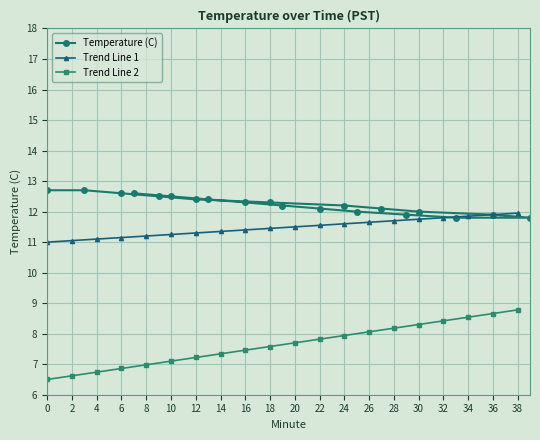

Is it true that Temperature (C) equals 16.4 at 12?

False